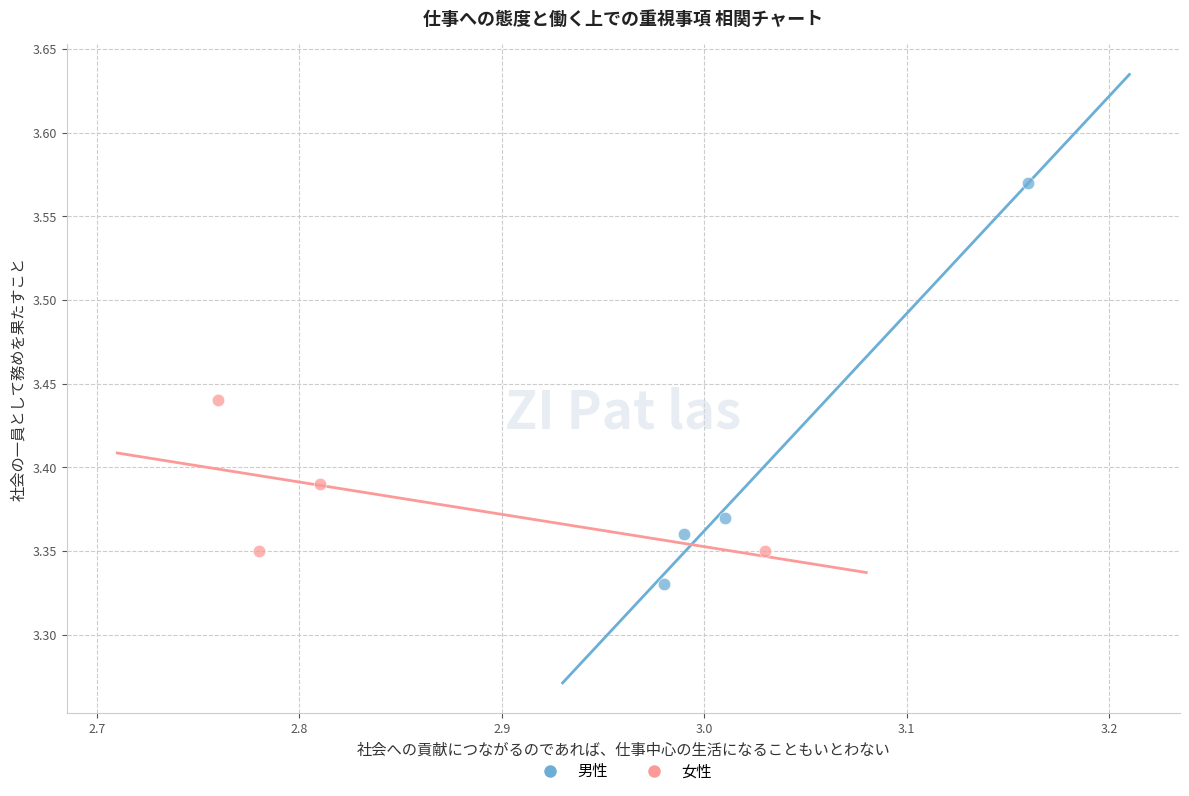

Which series has the largest Y range (max minus min)?

男性